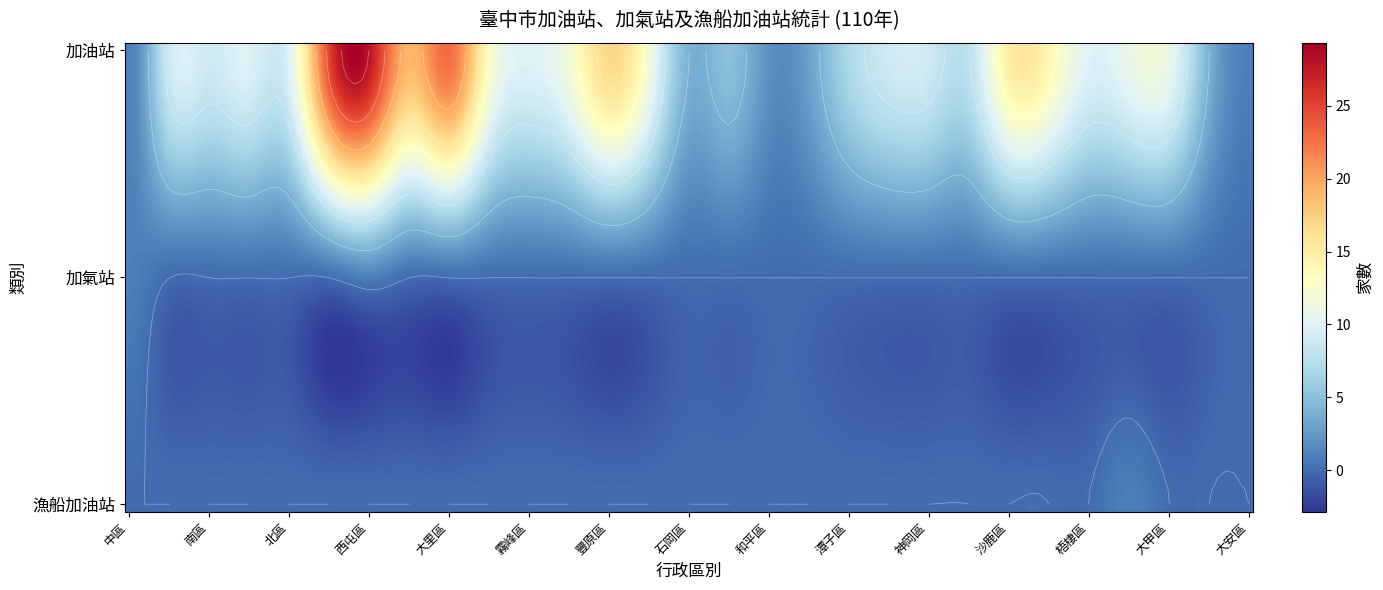

Reading left to right, list all the values displayed in this chart.

加油站: 1	9	9	10	10	25	28	19	23	13	10	12	17	12	4	5	2	3	7	9	9	8	15	14	10	11	11	4	1
加氣站: 1	0	0	0	0	0	1	0	0	0	0	0	0	0	0	0	0	0	0	0	0	0	0	0	0	0	0	0	0
漁船加油站: 0	0	0	0	0	0	0	0	0	0	0	0	0	0	0	0	0	0	0	0	0	0	0	0	0	1	0	0	0